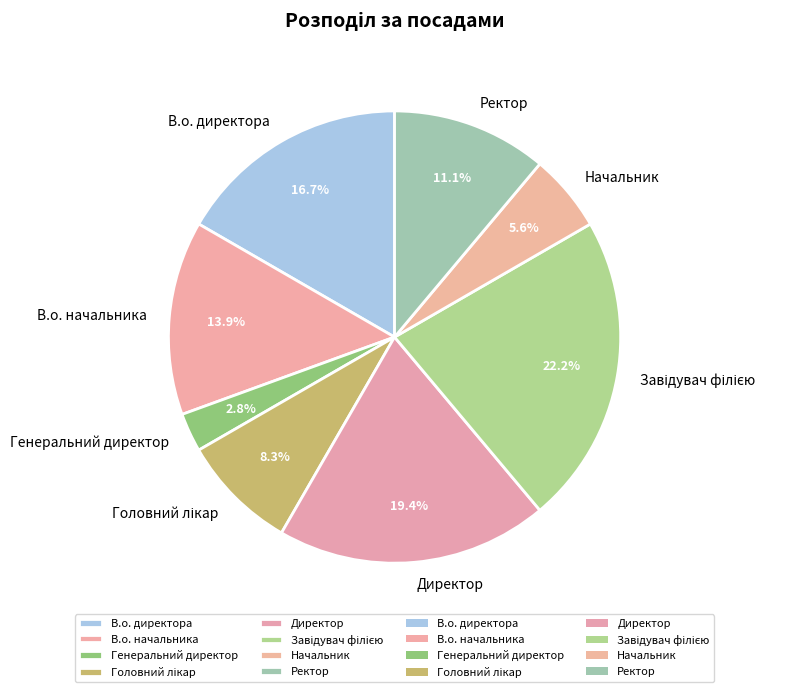

How many slices are in this pie chart?

8